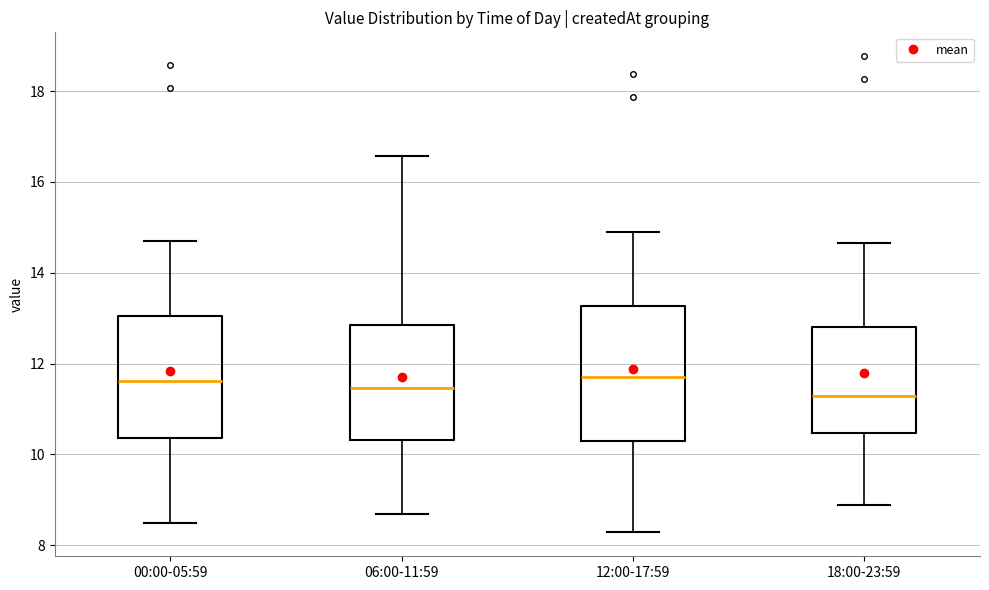

Reading left to right, read every box against the y-axis: the position of its median line, the range the box covers, and the ends of its whiskers. The values are not printed on the chart, so give them approximately, as read against the axis.

00:00-05:59: median 11.6, box 10.4 to 13.0, whiskers 8.4 to 14.8
06:00-11:59: median 11.4, box 10.4 to 12.8, whiskers 8.6 to 16.6
12:00-17:59: median 11.8, box 10.4 to 13.2, whiskers 8.2 to 15.0
18:00-23:59: median 11.2, box 10.4 to 12.8, whiskers 8.8 to 14.6